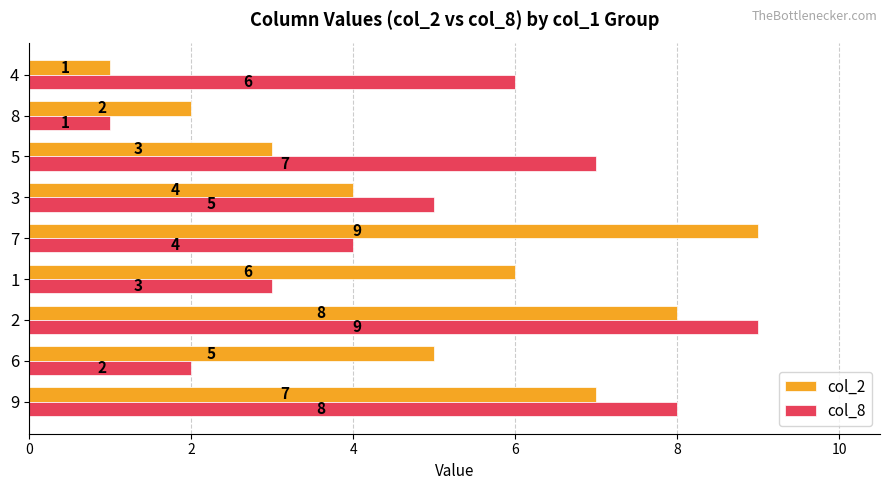

What is the difference between the second highest and minimum values in the col_8 series?

7